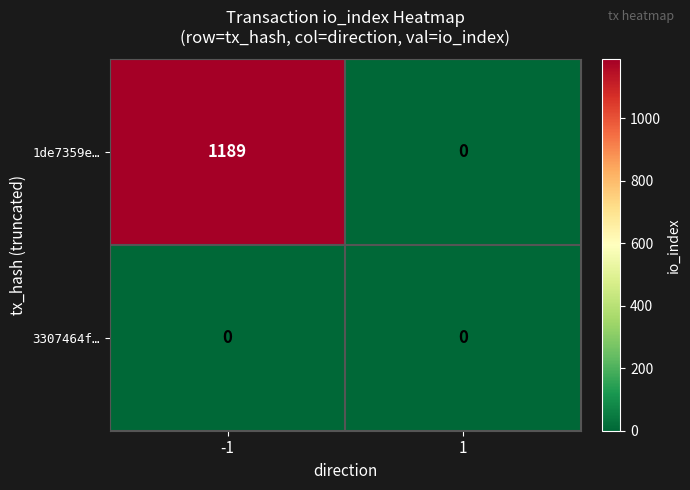

Which series has the largest total across all categories?

1de7359e…